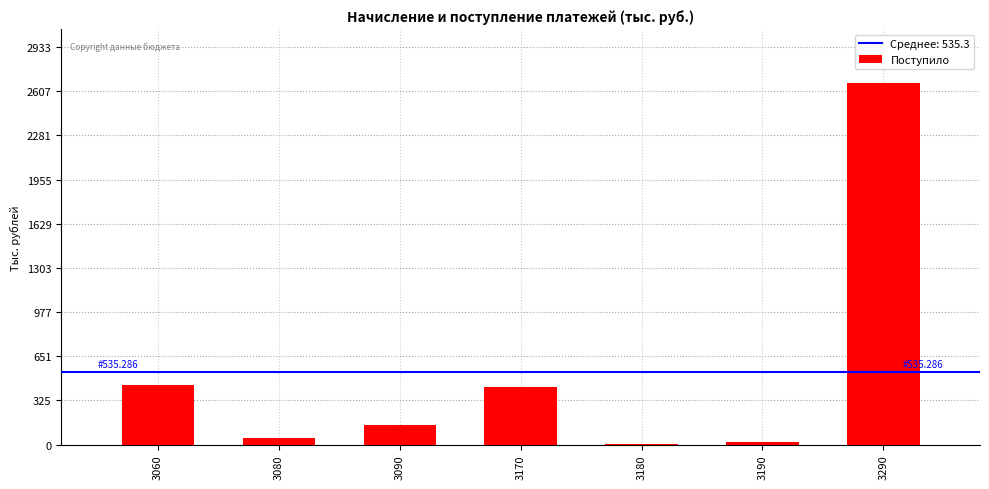

What is the sum of the values at 3090 and 3290?

2811